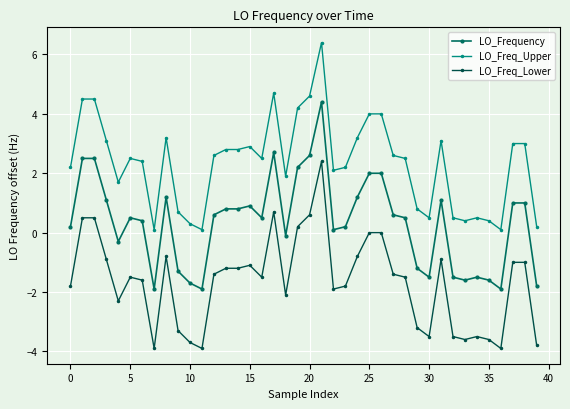

What is the highest value of the LO_Frequency series?

4.4